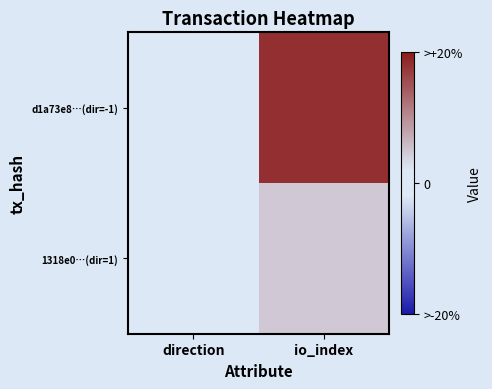

Which series has the largest total across all categories?

d1a73e8…(dir=-1)